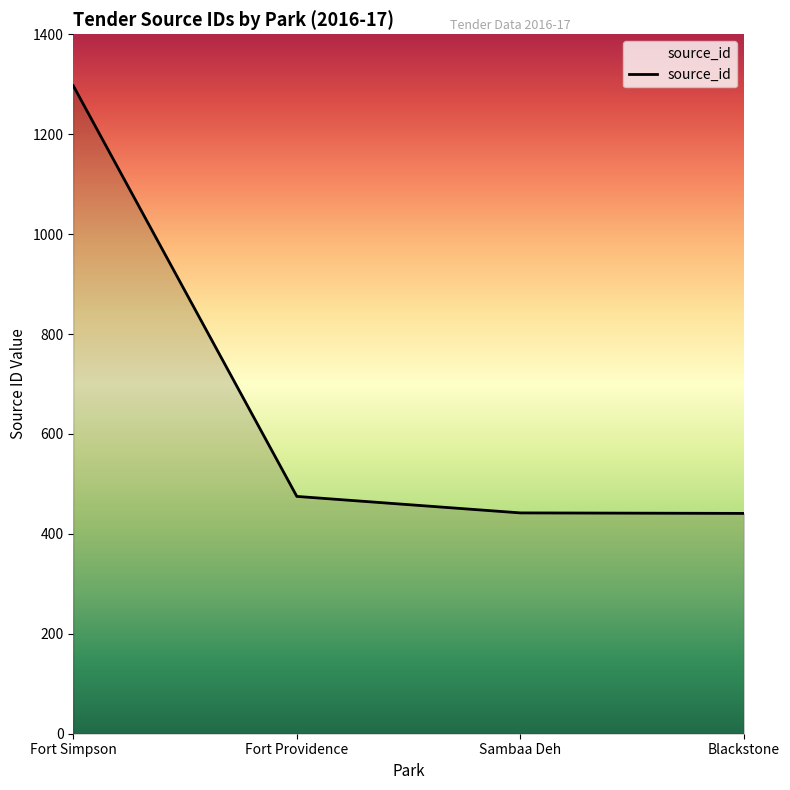

True or false: there are more than 1 points higher than both neighbors.

False